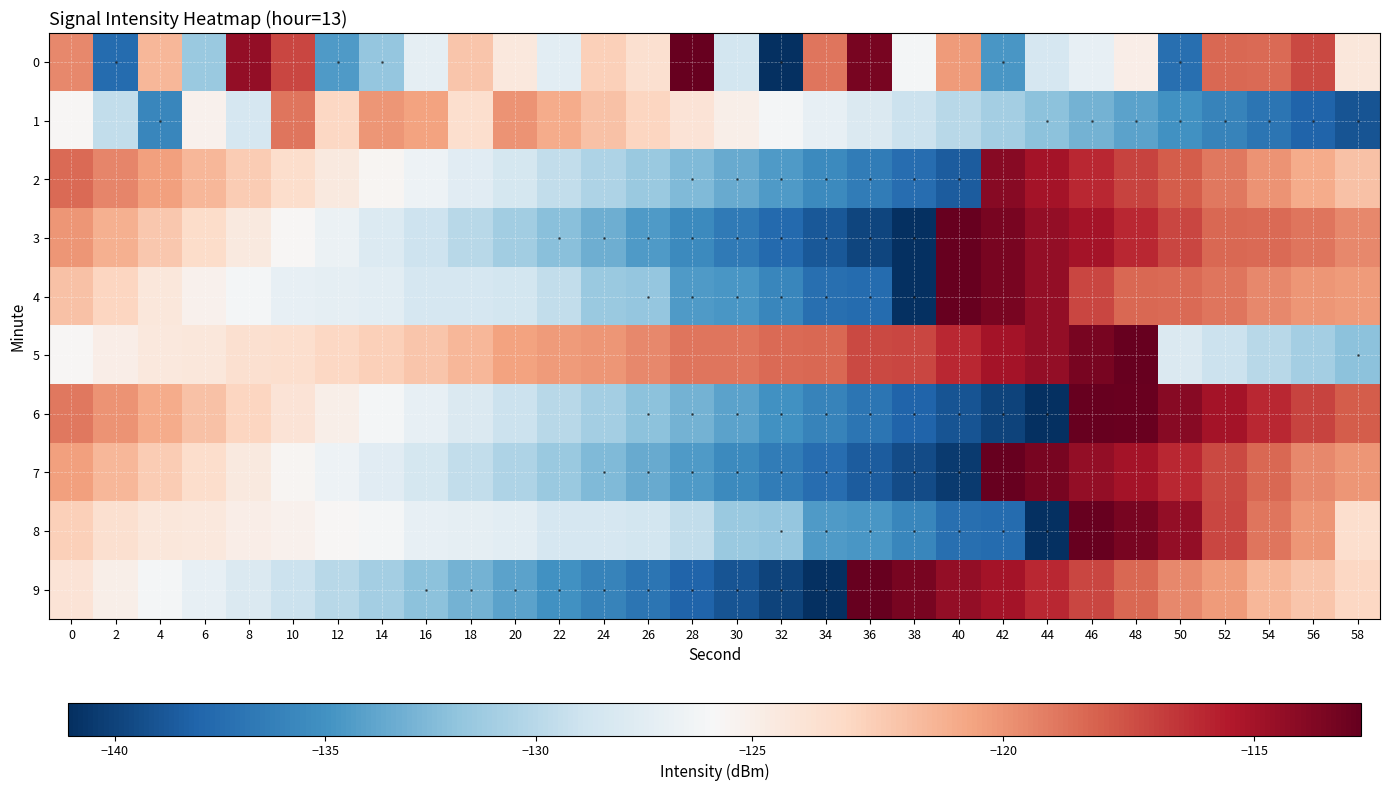

What is the highest value of the 9 series?

-112.9